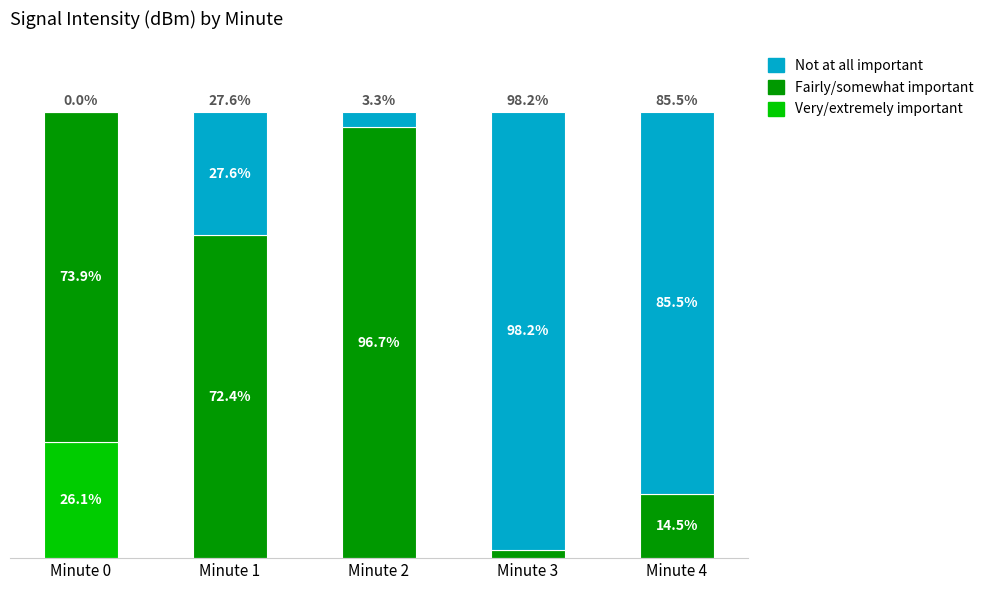

Rank the series at Minute 4 from lowest to highest value.

Very/extremely important, Fairly/somewhat important, Not at all important